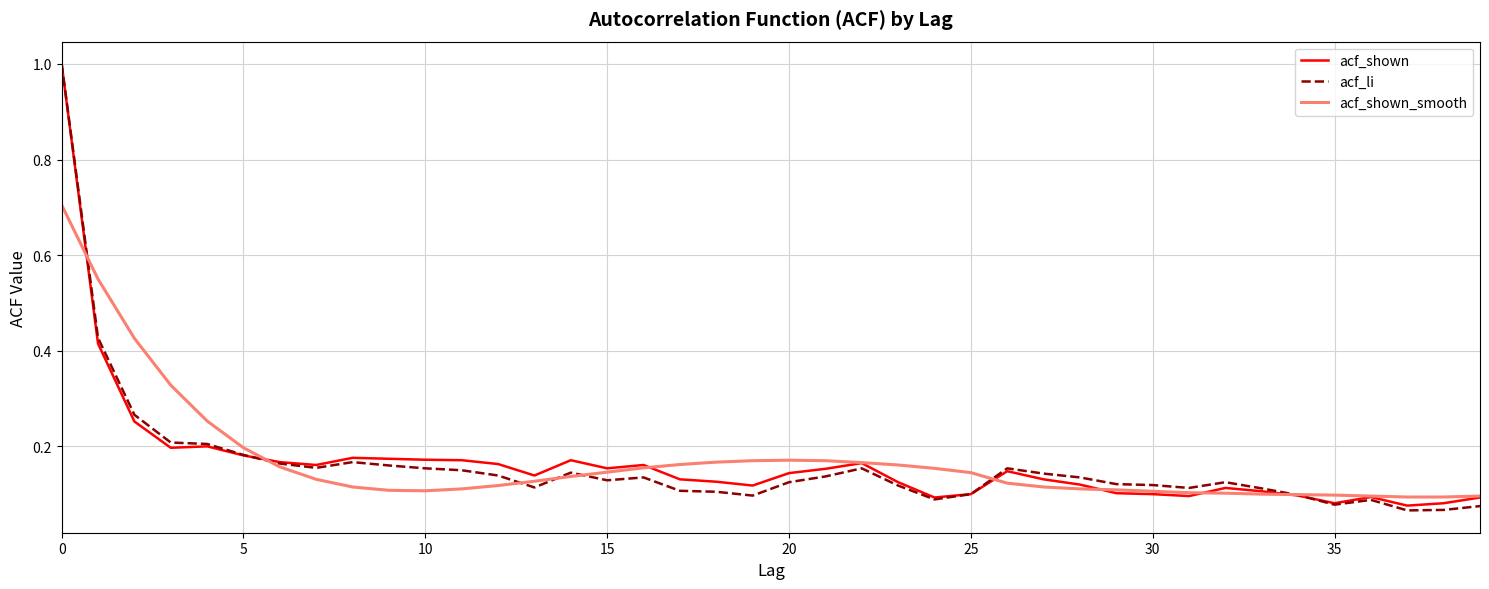

What is the maximum value shown in the chart?

1.0